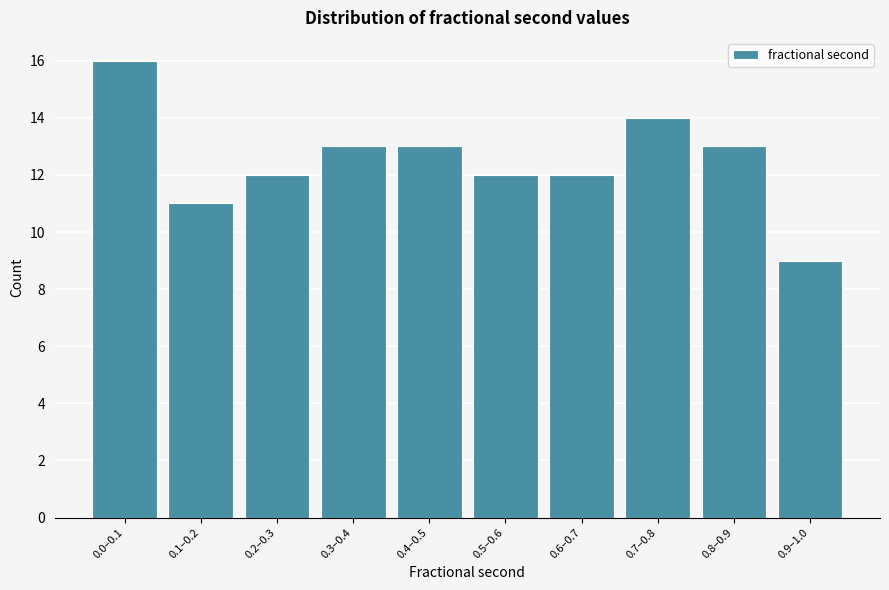

Reading left to right, extract all data points from this chart.

0.0–0.1=16	0.1–0.2=11	0.2–0.3=12	0.3–0.4=13	0.4–0.5=13	0.5–0.6=12	0.6–0.7=12	0.7–0.8=14	0.8–0.9=13	0.9–1.0=9